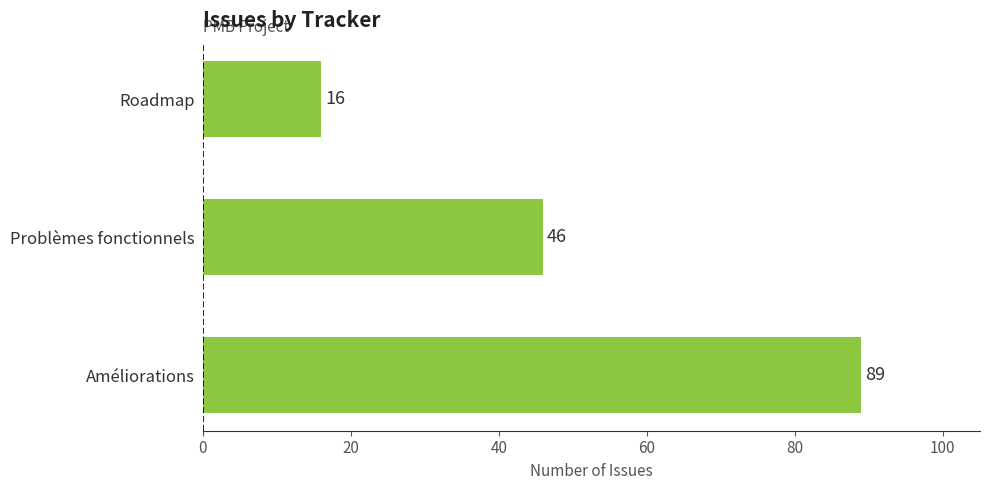

Reading bottom to top, extract all data points from this chart.

Améliorations=89	Problèmes fonctionnels=46	Roadmap=16